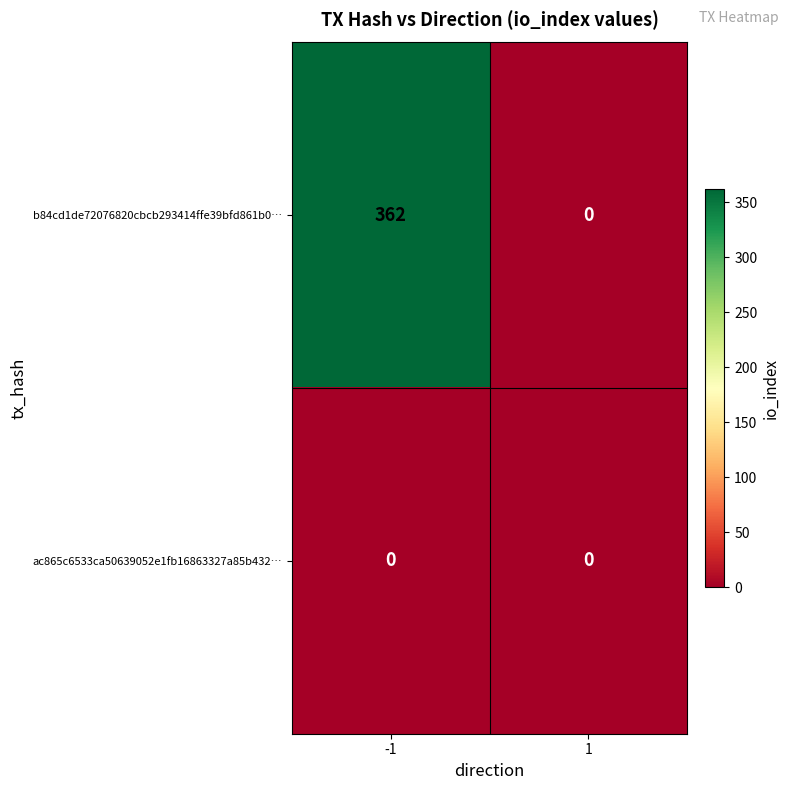

Which series has the widest spread of values?

b84cd1de72076820cbcb293414ffe39bfd861b0…